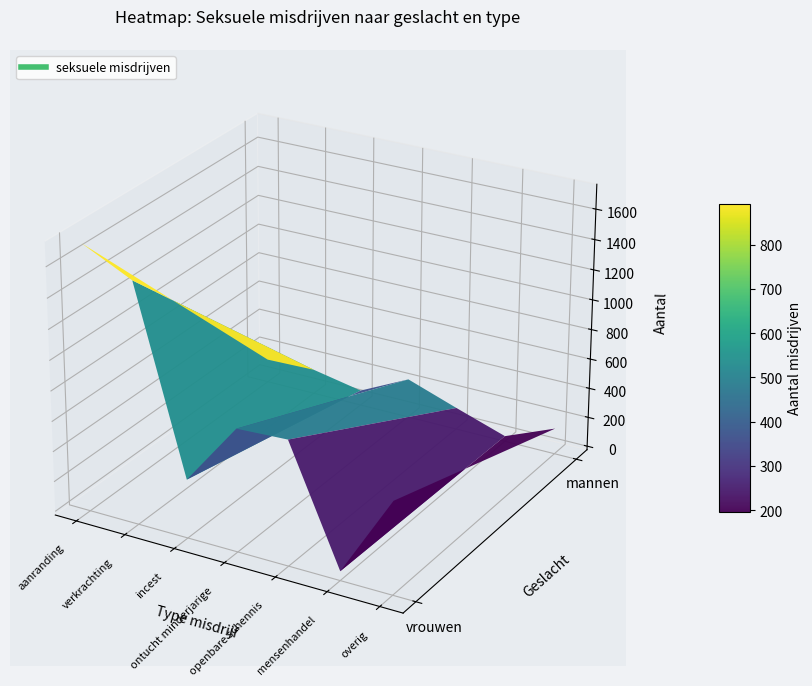

At which category is the sum across all series the highest?

aanranding